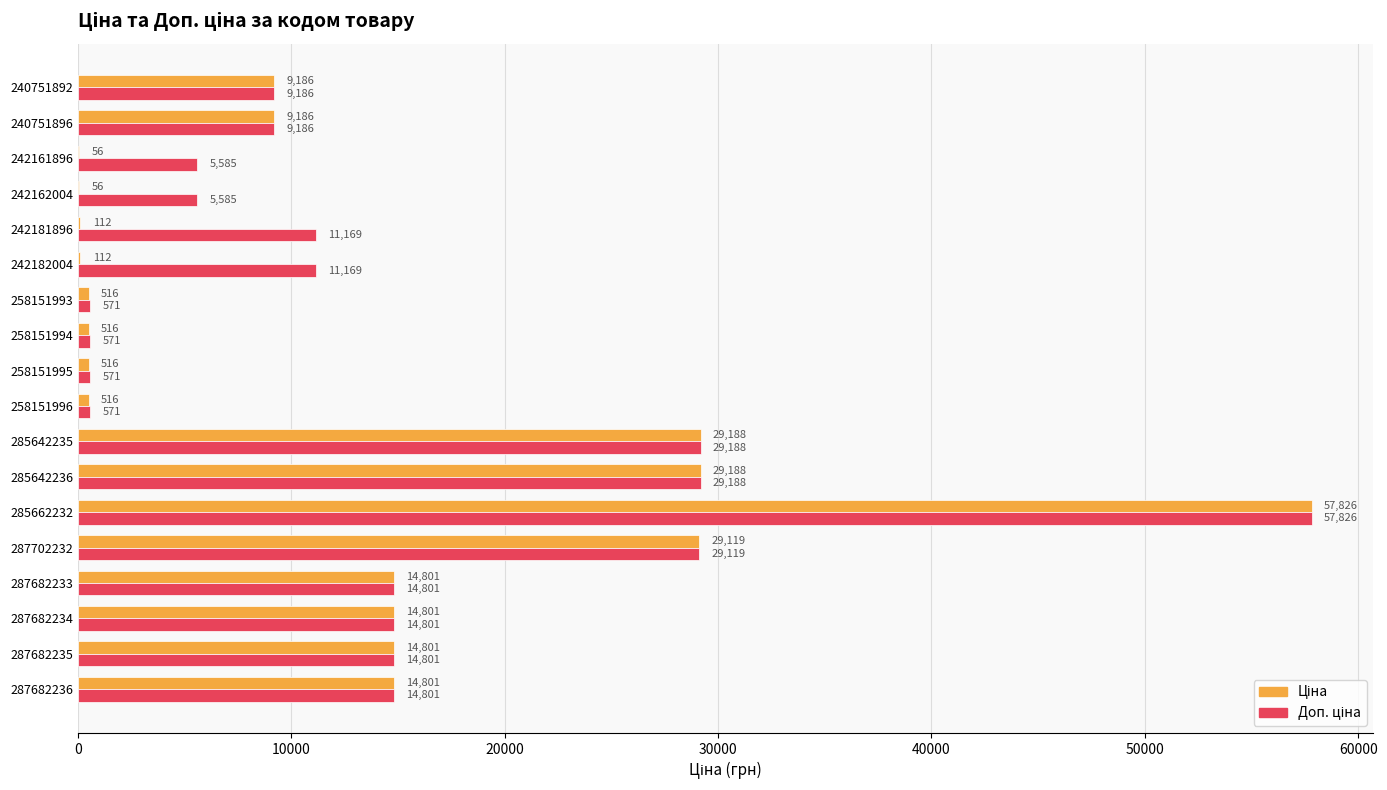

At which category does the chart reach its peak across all series?

285662232